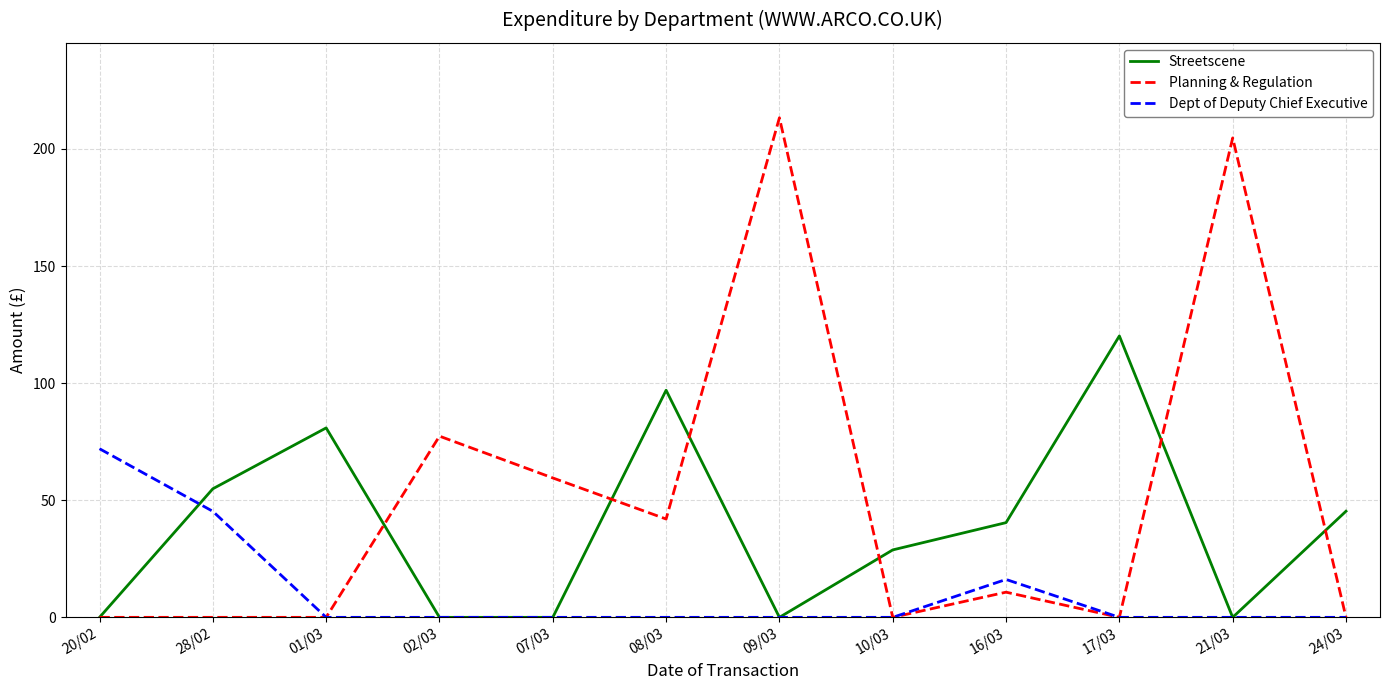

Where is Planning & Regulation nearest to the value 106?

02/03